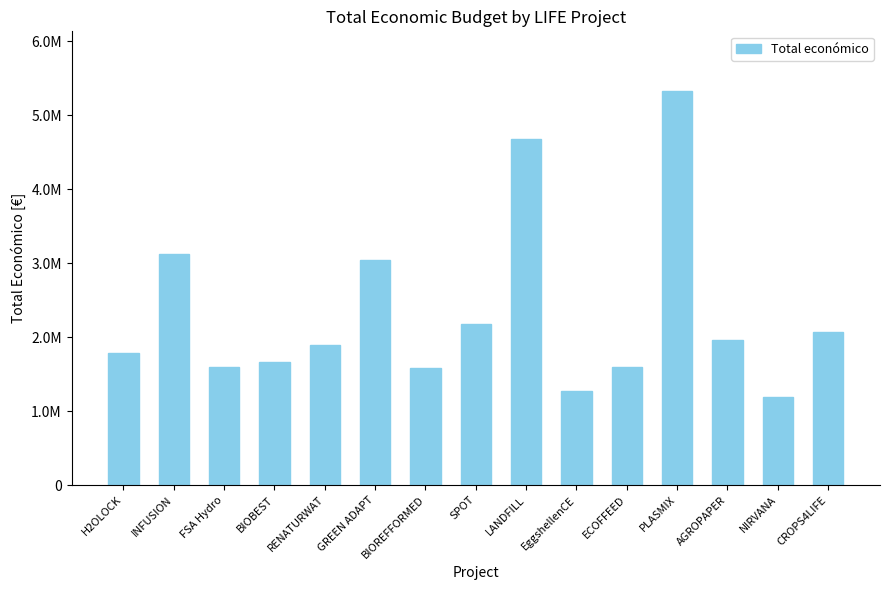

What is the change in value from FSA Hydro to GREEN ADAPT?

+1445509